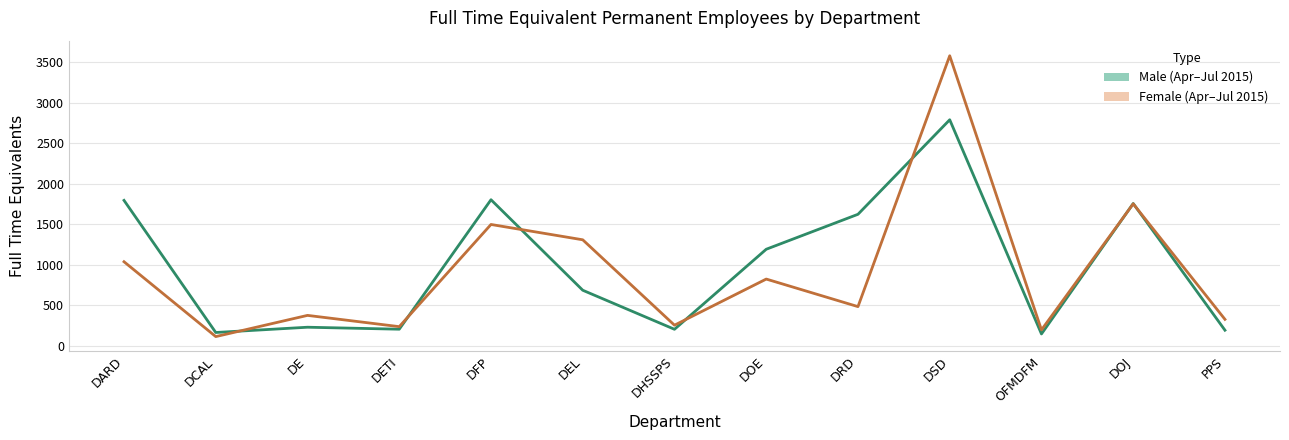

What is the sum of the Female values at DFP and DARD?

2533.5